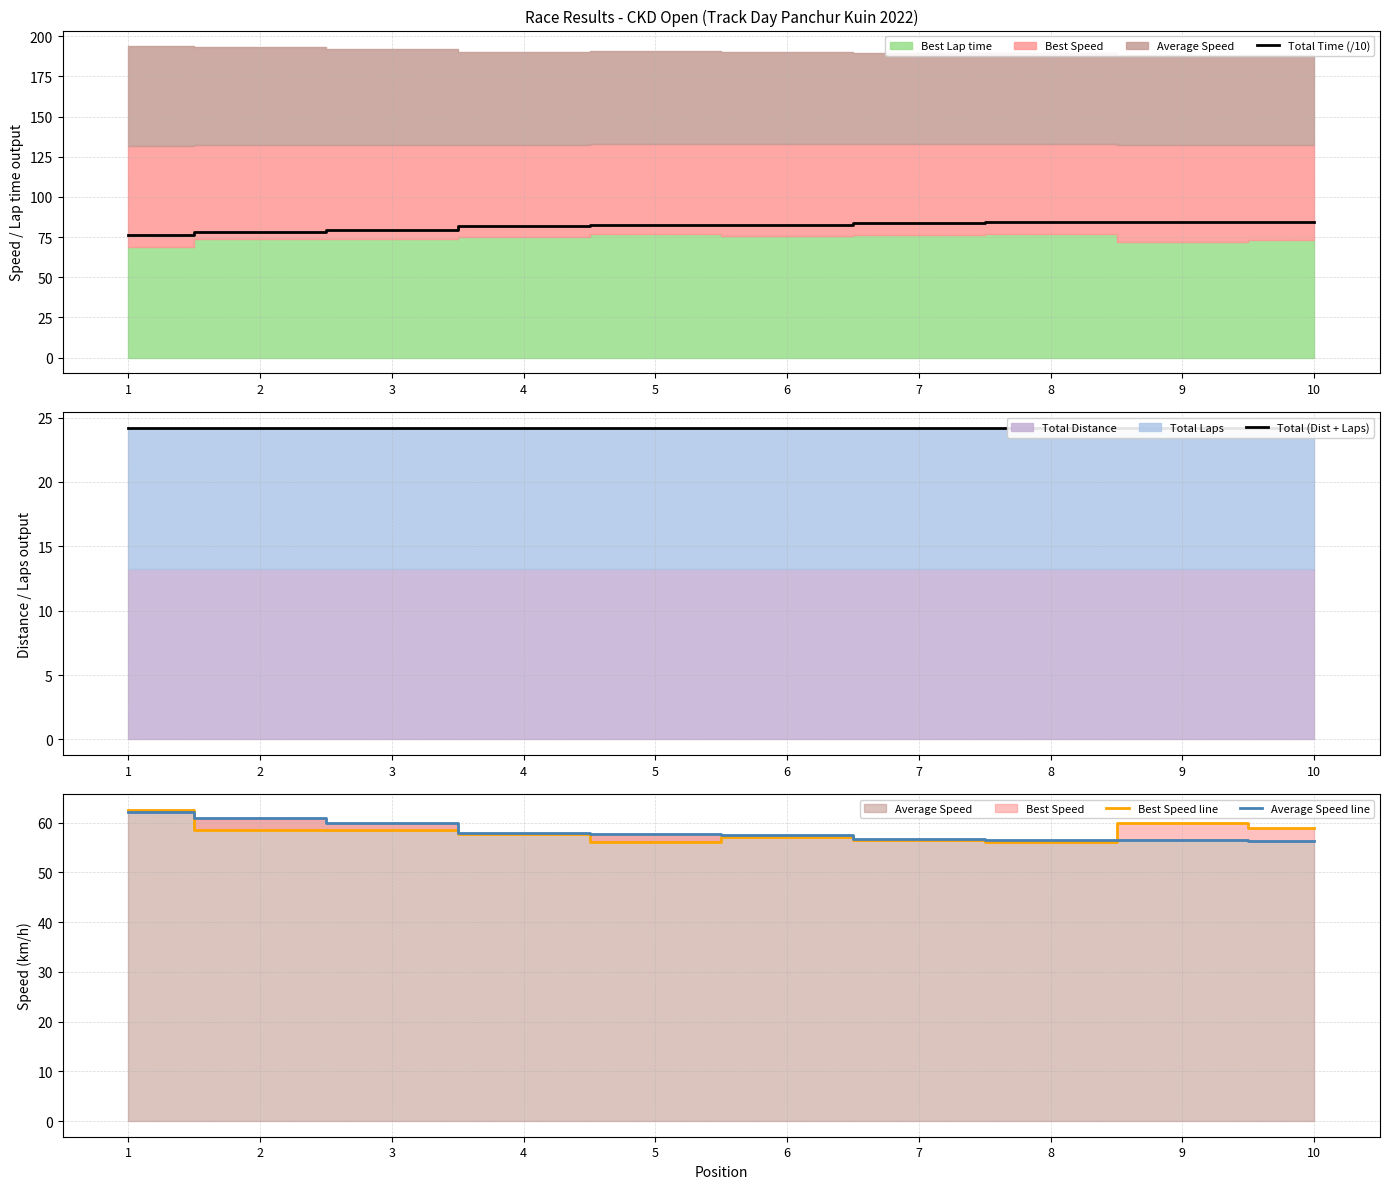

Between 9 and 5, which is larger?

9